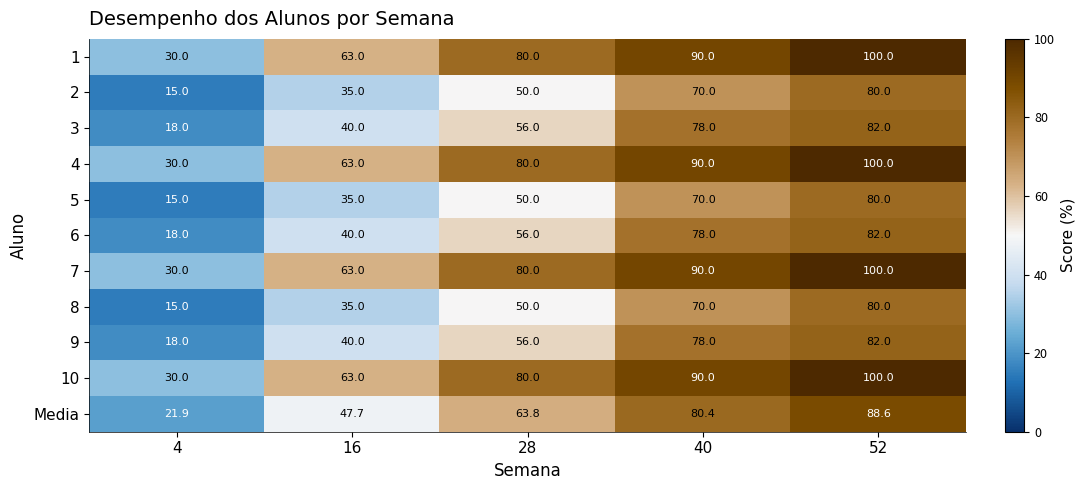

At how many categories does at least one series exceed 59?

4